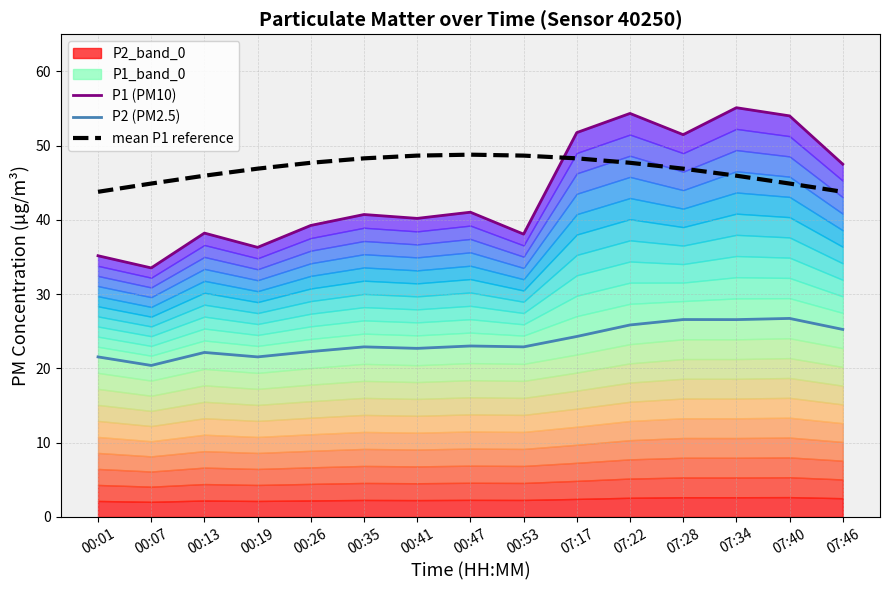

Reading left to right, transcribe all the data shown in this chart.

P1 (PM10): 00:01=35.2	00:07=33.5	00:13=38.2	00:19=36.3	00:26=39.2	00:35=40.7	00:41=40.2	00:47=41.0	00:53=38.1	07:17=51.8	07:22=54.3	07:28=51.5	07:34=55.1	07:40=54.0	07:46=47.5
P2 (PM2.5): 00:01=21.6	00:07=20.4	00:13=22.1	00:19=21.6	00:26=22.3	00:35=22.9	00:41=22.7	00:47=23.0	00:53=22.9	07:17=24.3	07:22=25.9	07:28=26.6	07:34=26.6	07:40=26.7	07:46=25.2
mean P1 reference: 00:01=43.8	00:07=44.9	00:13=45.9	00:19=46.9	00:26=47.7	00:35=48.3	00:41=48.7	00:47=48.8	00:53=48.7	07:17=48.3	07:22=47.7	07:28=46.9	07:34=45.9	07:40=44.9	07:46=43.8